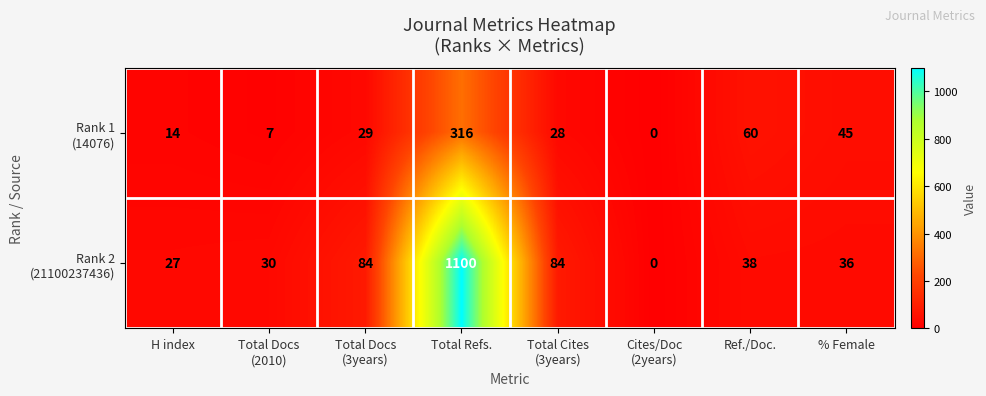

What is the maximum value shown in the chart?

1100